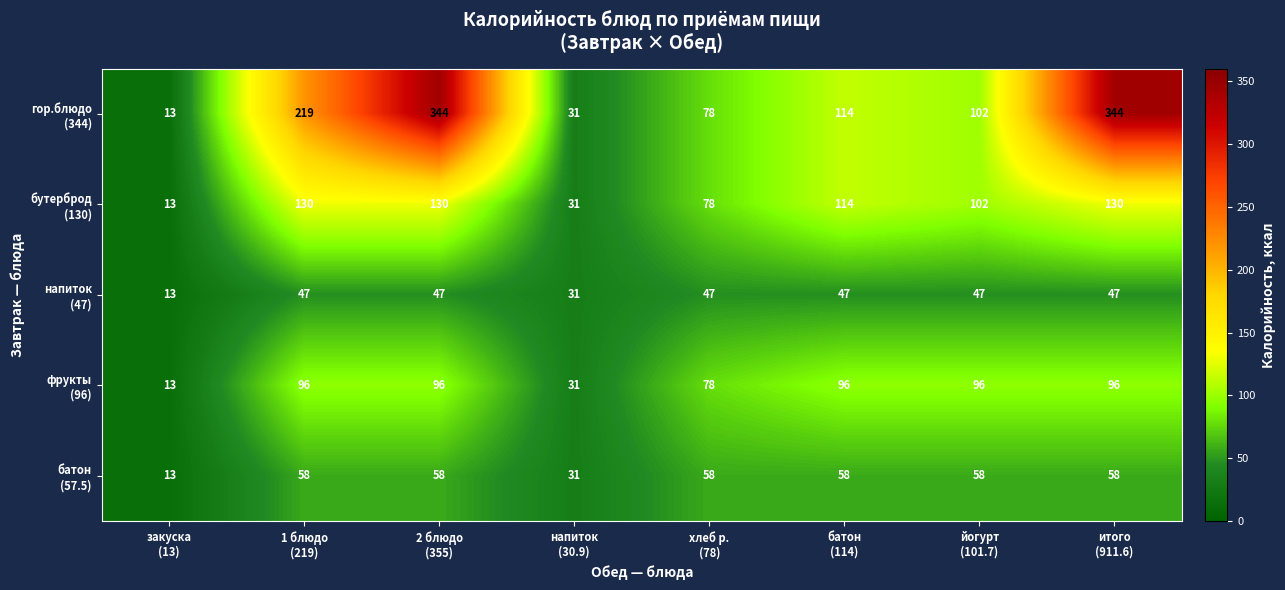

What is the maximum value shown in the chart?

344